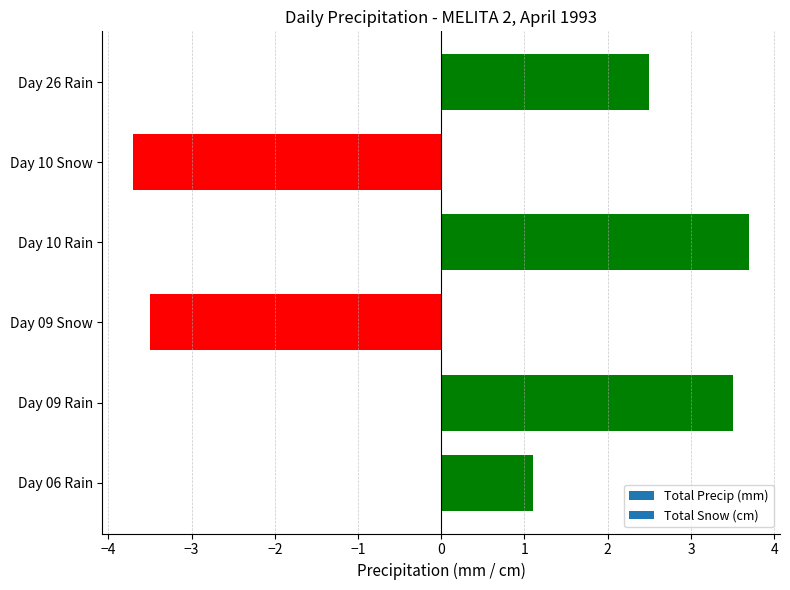

List the labels in order of value, smallest first.

Day 10 Snow, Day 09 Snow, Day 06 Rain, Day 26 Rain, Day 09 Rain, Day 10 Rain